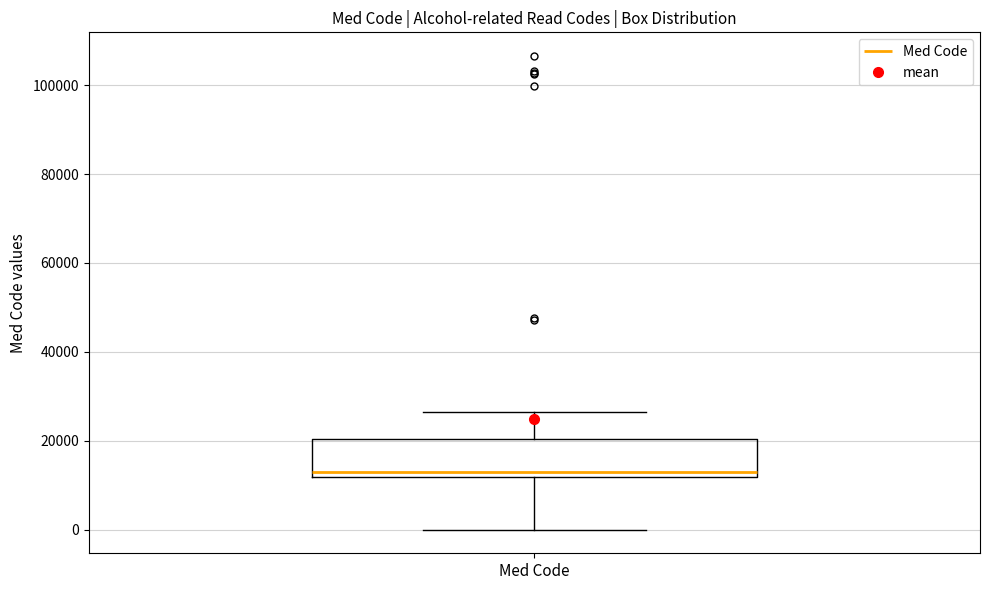

Read this box plot against the y-axis: the position of the median line, the range covered by the box, and the ends of both whiskers. The values are not printed on the chart, so give them approximately, as read against the axis.

median 12000 (just above the box's lower edge), box 12000 to 20000, whiskers 0 to 26000